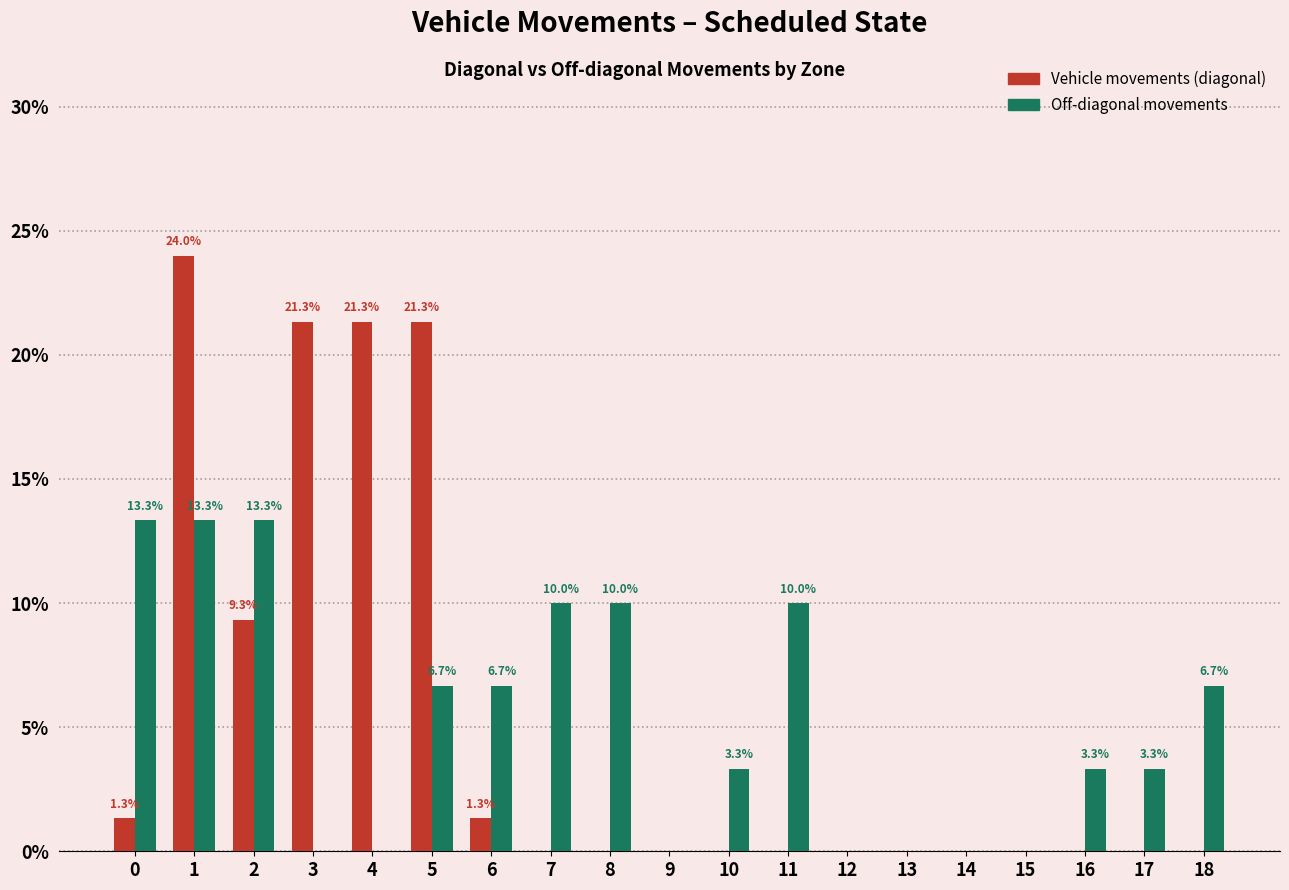

Reading left to right, list all the values displayed in this chart.

Vehicle movements (diagonal): 0=1.3	1=24.0	2=9.3	3=21.3	4=21.3	5=21.3	6=1.3	7=0.0	8=0.0	9=0.0	10=0.0	11=0.0	12=0.0	13=0.0	14=0.0	15=0.0	16=0.0	17=0.0	18=0.0
Off-diagonal movements: 0=13.3	1=13.3	2=13.3	3=0.0	4=0.0	5=6.7	6=6.7	7=10.0	8=10.0	9=0.0	10=3.3	11=10.0	12=0.0	13=0.0	14=0.0	15=0.0	16=3.3	17=3.3	18=6.7